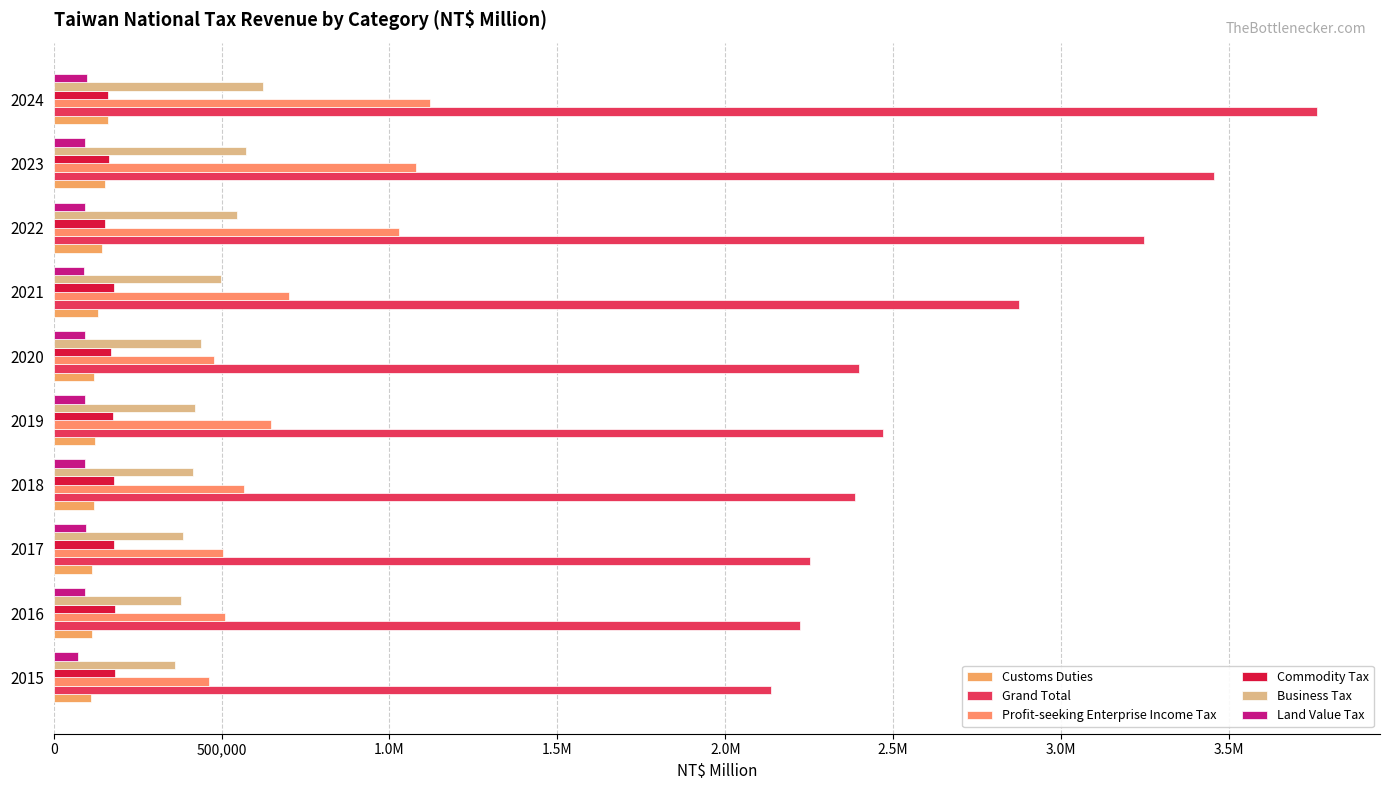

Are the bars grouped side by side (vs. stacked)?

Yes